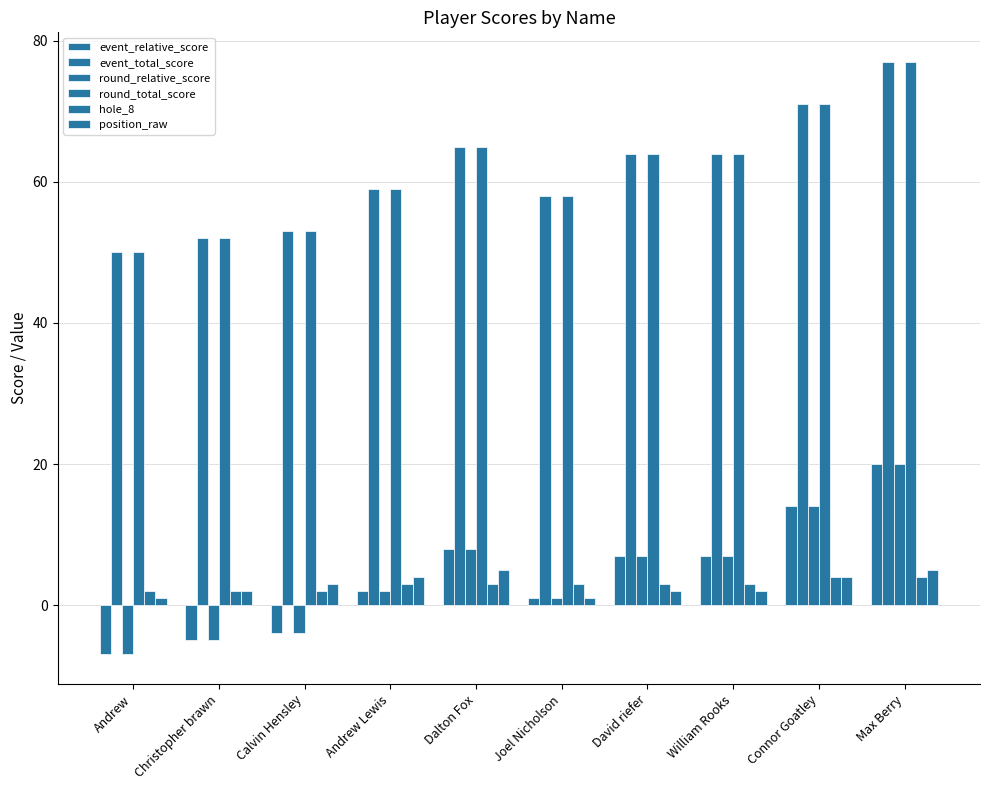

What is the difference between the maximum and minimum values in the round_relative_score series?

27